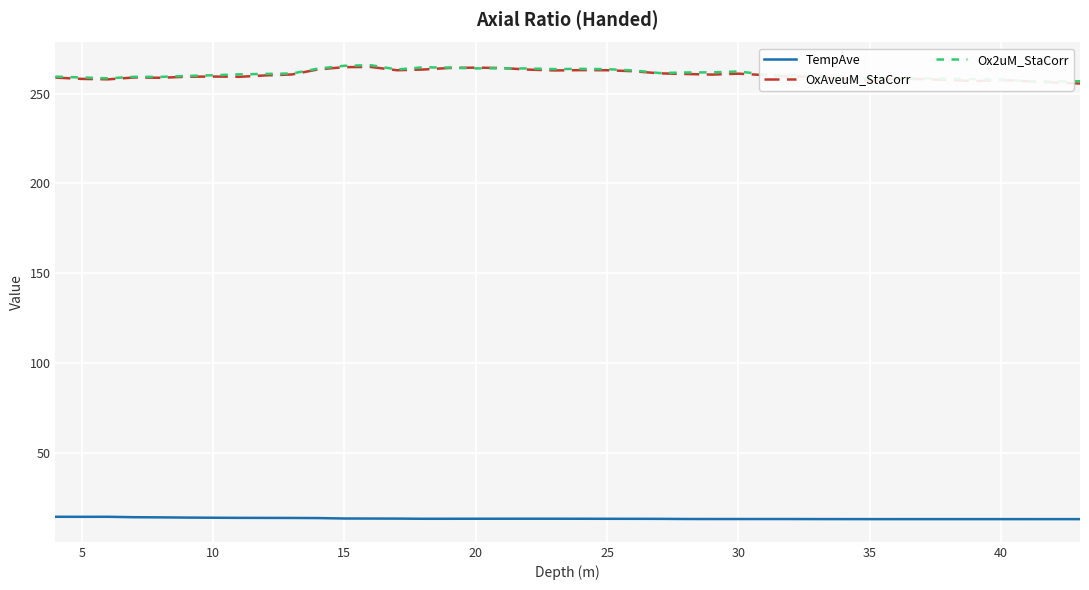

What is the sum of all TempAve values?

534.6